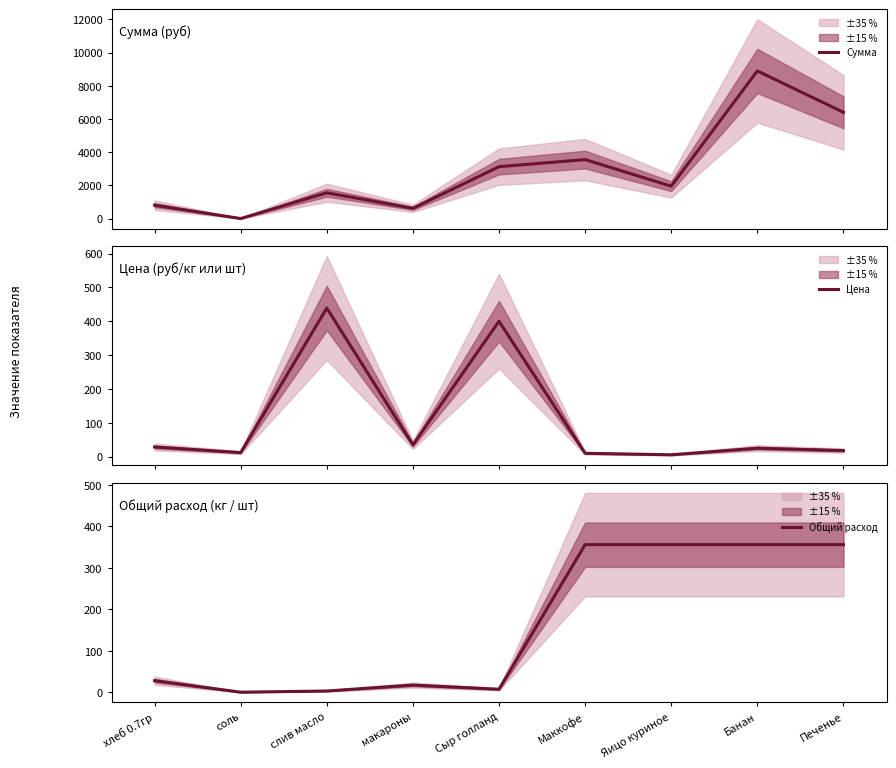

What is the total value across all series at хлеб 0.7гр?

870.7